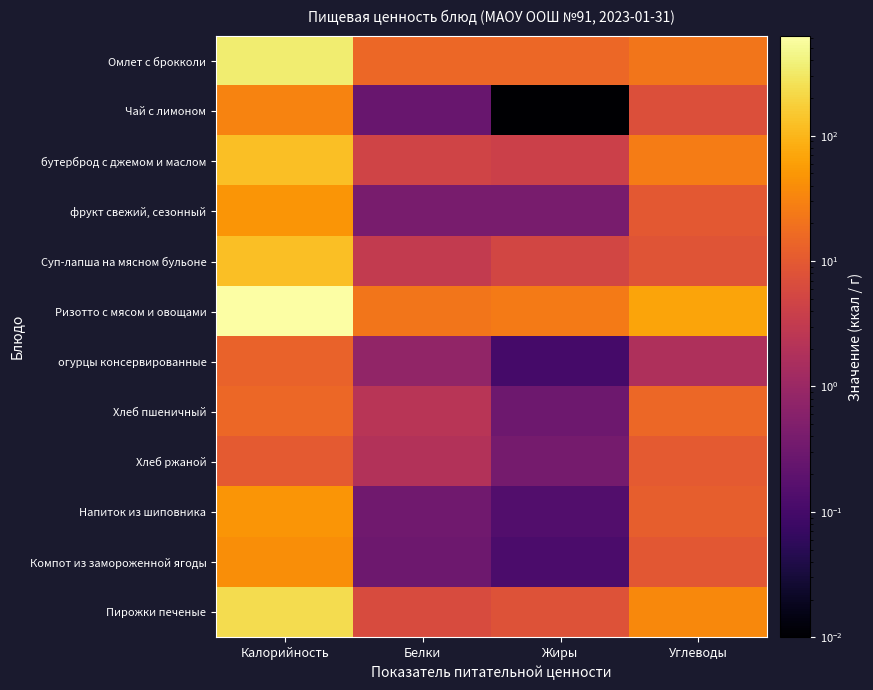

Reading right to left, extract all data points from this chart.

Омлет с брокколи: Углеводы=22.3	Жиры=15.1	Белки=15.0	Калорийность=351.2
Чай с лимоном: Углеводы=7.2	Жиры=0.0	Белки=0.3	Калорийность=30.8
бутерброд с джемом и маслом: Углеводы=25.9	Жиры=4.2	Белки=4.6	Калорийность=121.5
фрукт свежий, сезонный: Углеводы=9.8	Жиры=0.4	Белки=0.4	Калорийность=47.0
Суп-лапша на мясном бульоне: Углеводы=8.7	Жиры=5.1	Белки=3.1	Калорийность=124.8
Ризотто с мясом и овощами: Углеводы=68.7	Жиры=25.4	Белки=21.6	Калорийность=623.7
огурцы консервированные: Углеводы=1.7	Жиры=0.1	Белки=0.8	Калорийность=13.0
Хлеб пшеничный: Углеводы=14.8	Жиры=0.3	Белки=2.4	Калорийность=14.8
Хлеб ржаной: Углеводы=10.0	Жиры=0.4	Белки=2.0	Калорийность=10.0
Напиток из шиповника: Углеводы=11.5	Жиры=0.1	Белки=0.3	Калорийность=48.3
Компот из замороженной ягоды: Углеводы=9.2	Жиры=0.1	Белки=0.3	Калорийность=39.7
Пирожки печеные: Углеводы=35.5	Жиры=7.9	Белки=6.3	Калорийность=239.7